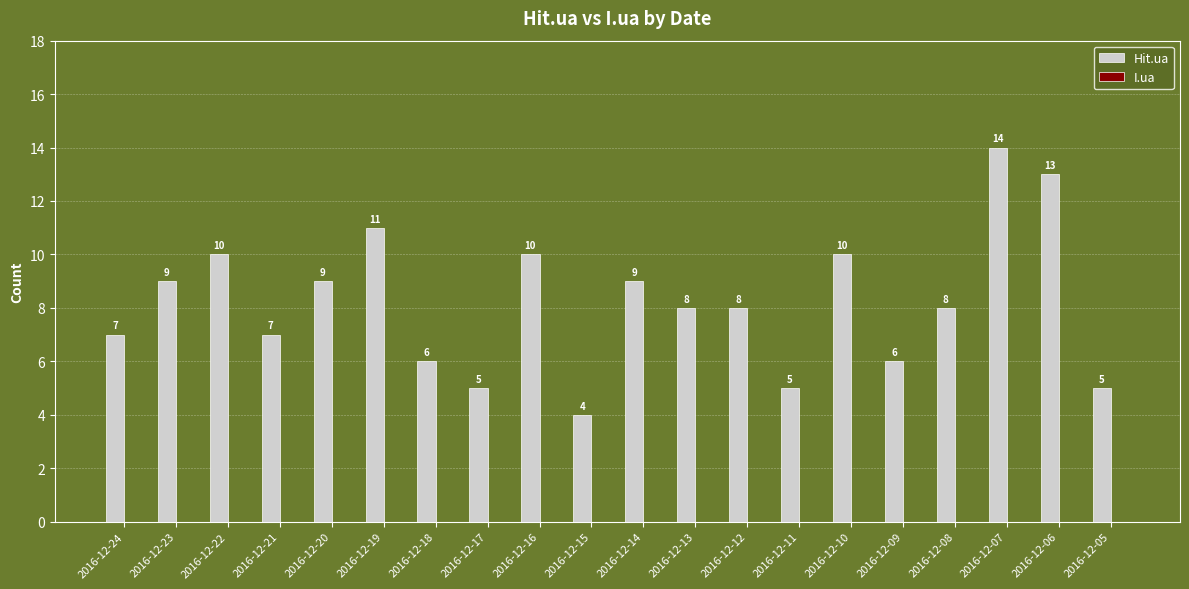

Reading left to right, transcribe all the data shown in this chart.

7	9	10	7	9	11	6	5	10	4	9	8	8	5	10	6	8	14	13	5